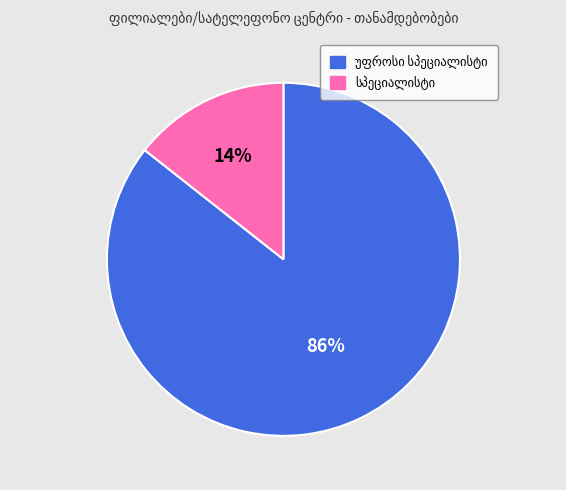

To the nearest percent, what is the average slice percentage?

50%